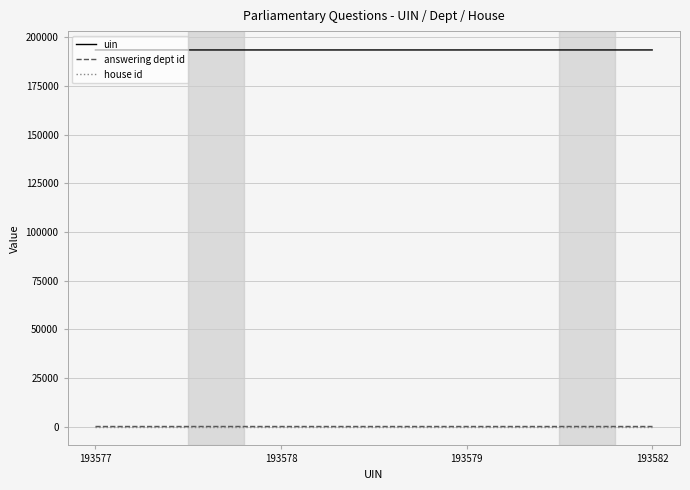

How many uin values are between 193578 and 193582?

3